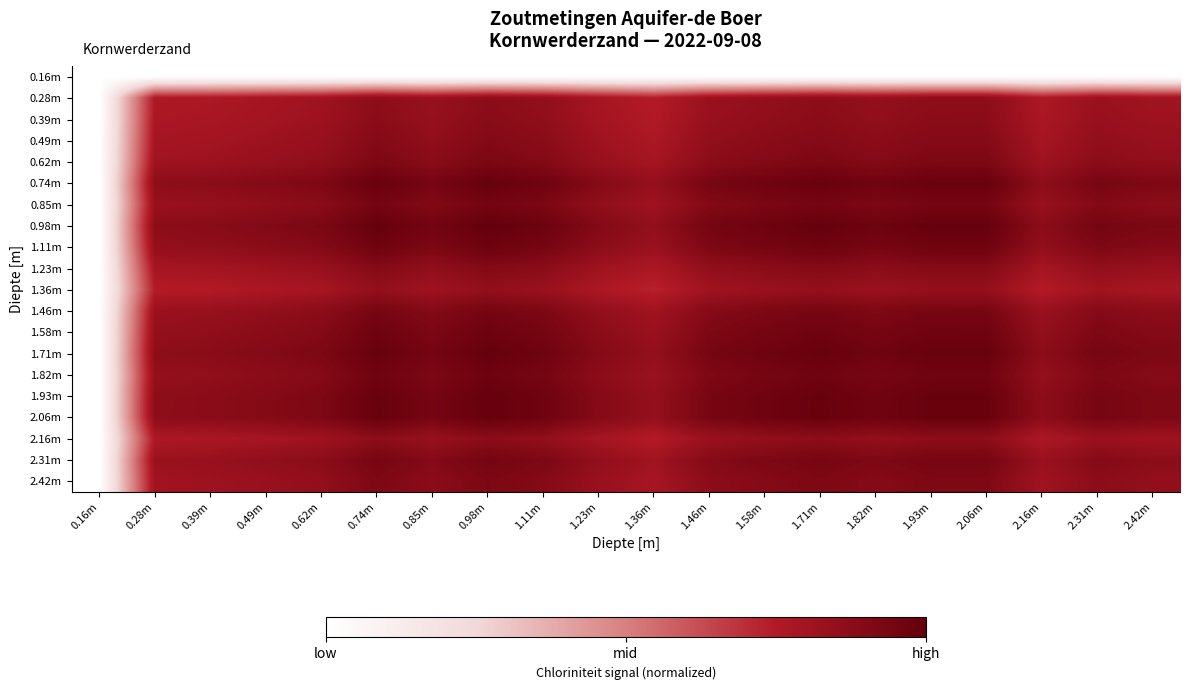

At 0.85m, list the series in order from smallest to largest.

0.16m, 1.36m, 0.28m, 2.16m, 0.39m, 1.23m, 0.49m, 2.42m, 0.62m, 1.46m, 2.31m, 0.85m, 1.82m, 1.58m, 1.11m, 1.93m, 2.06m, 0.74m, 1.71m, 0.98m